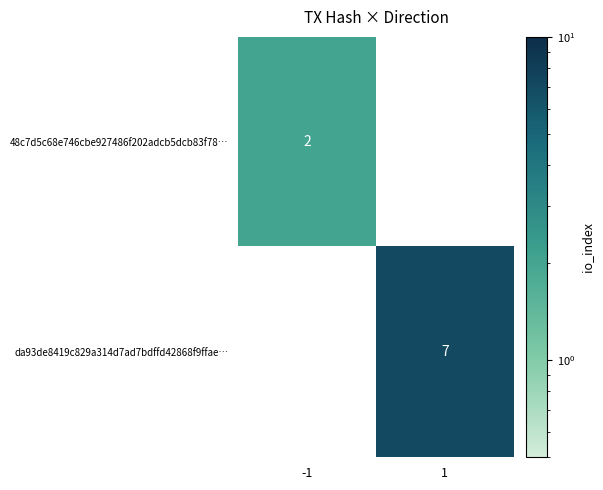

The da93de8419c829a314d7ad7bdffd42868f9ffae… series shows 2 at 1. True or false?

False